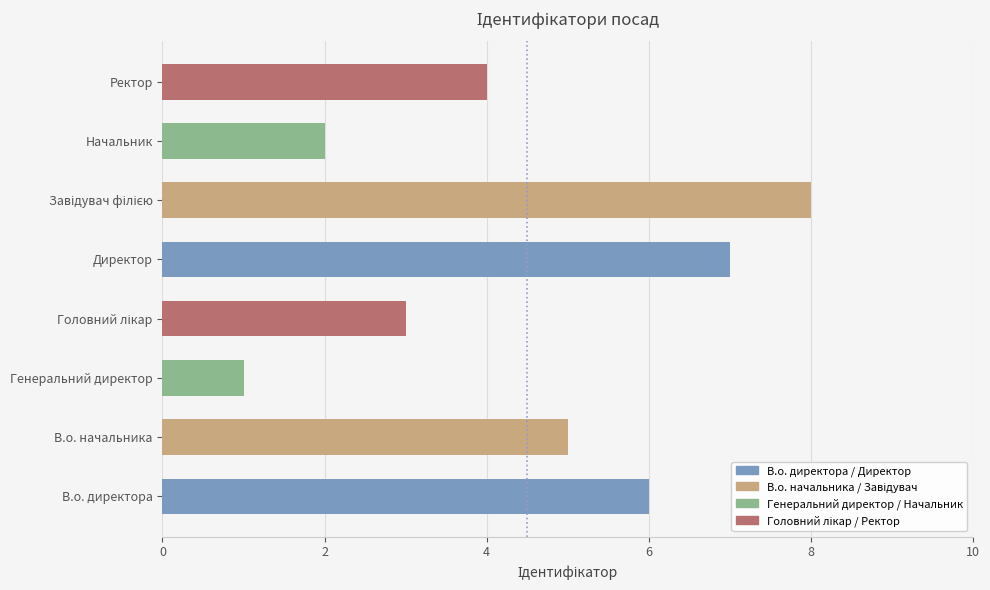

How many data points are less than 5?

4